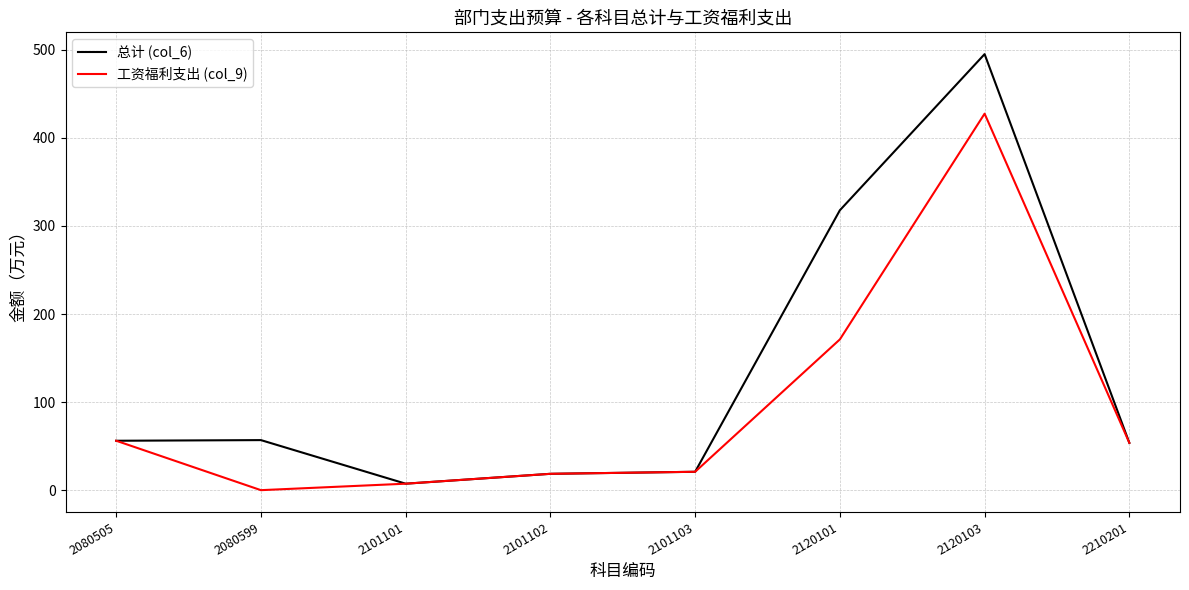

Which category has the highest value across all series?

2120103